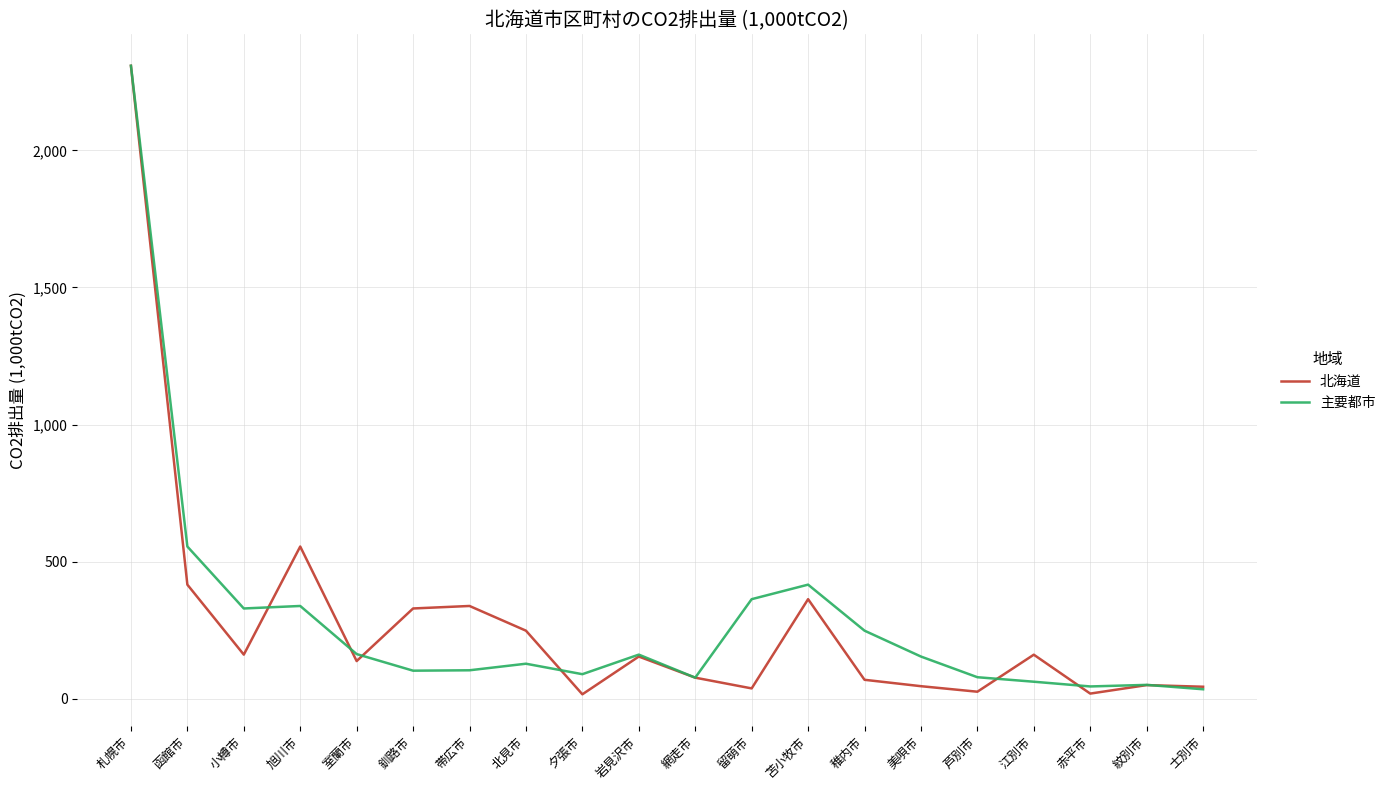

Rank the series at 美唄市 from highest to lowest value.

主要都市, 北海道